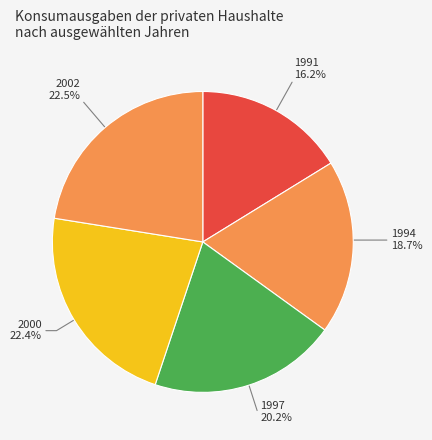

Is 1994 the majority of the pie?

No